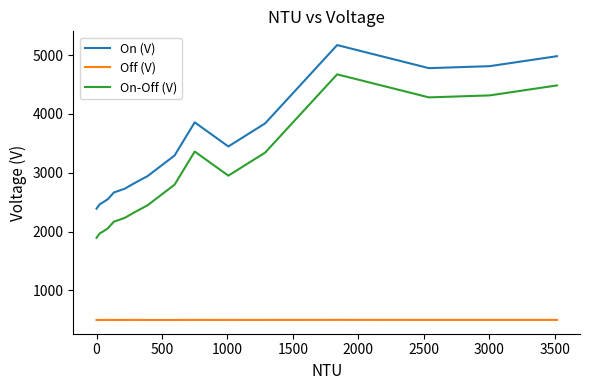

What is the lowest value of the On-Off (V) series?

1893.2